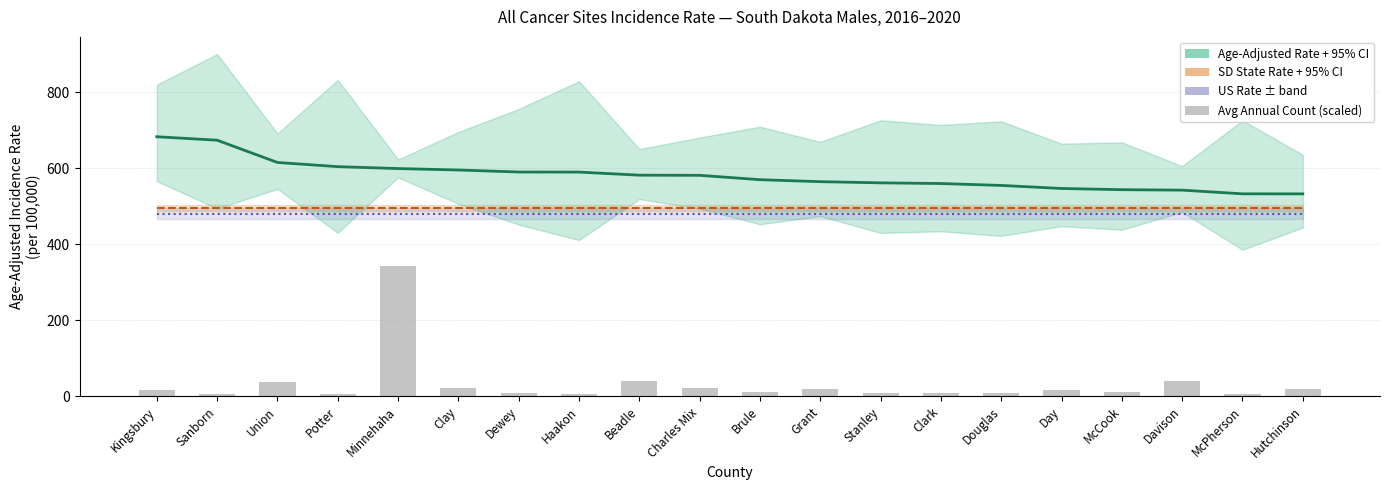

What position from the right is McCook?

4